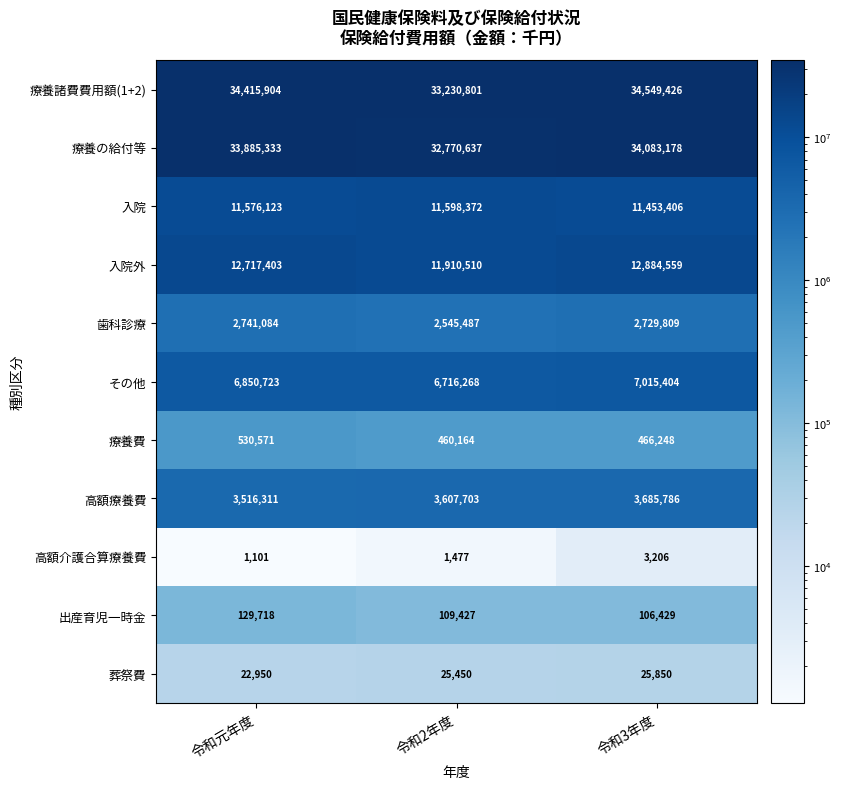

Where is 療養諸費費用額(1+2) nearest to the value 33890113?

令和元年度